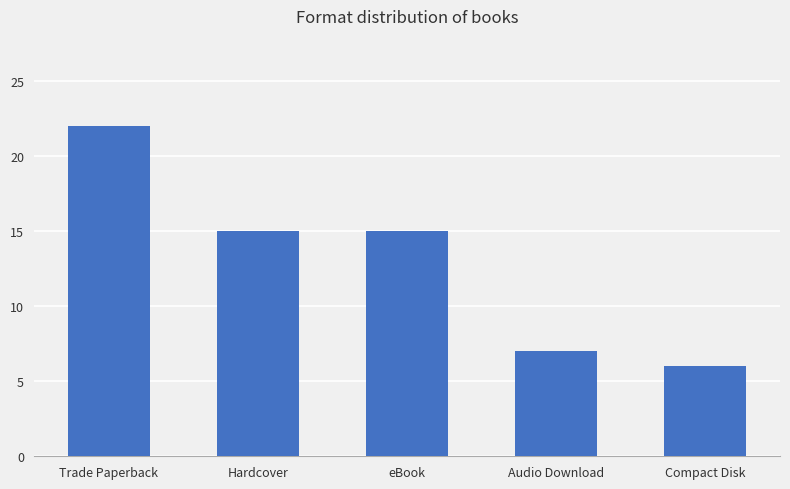

Reading left to right, what are all the values shown in this chart?

Trade Paperback=22	Hardcover=15	eBook=15	Audio Download=7	Compact Disk=6